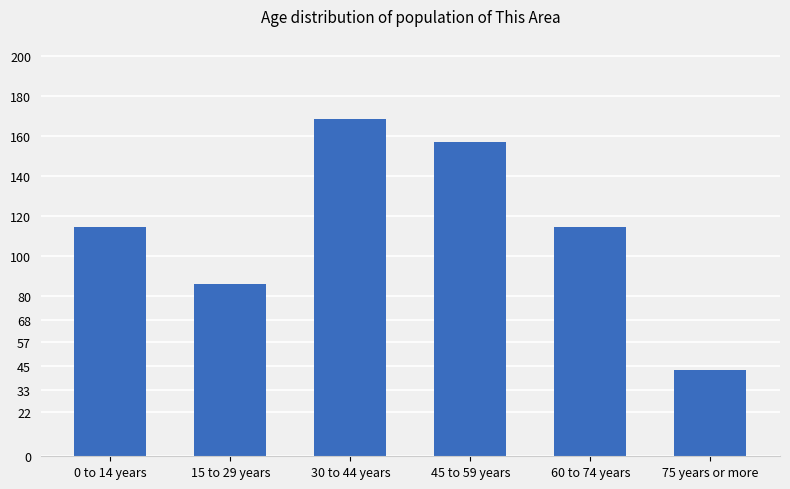

Approximately how many times larger is the value at 30 to 44 years compared to 45 to 59 years?

1.1